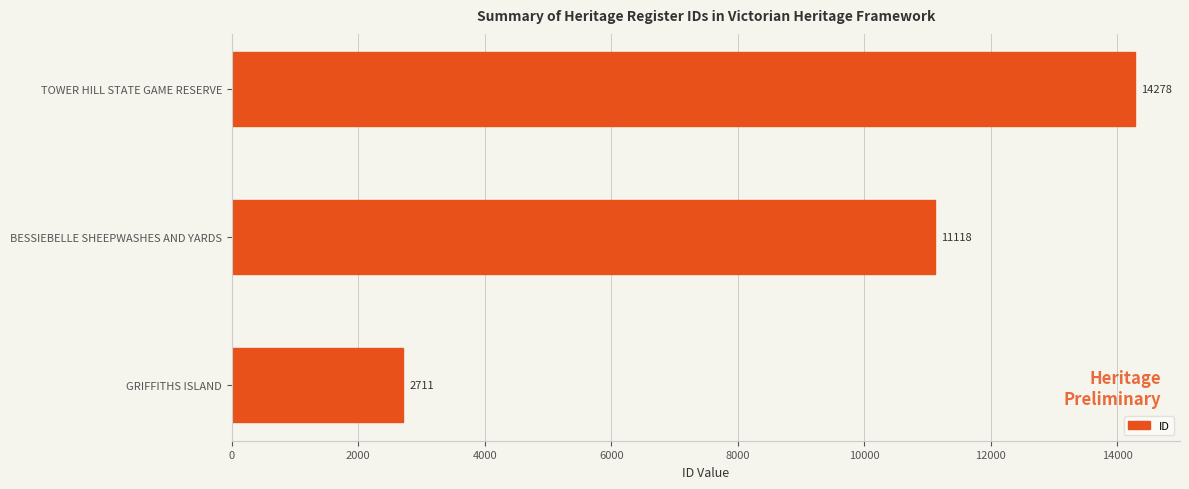

Does the chart contain any negative values?

No